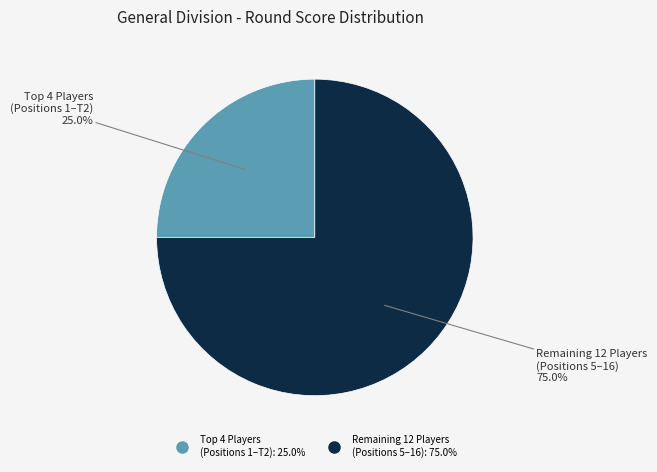

To the nearest percent, what is the difference between the largest and smallest slice percentages?

50%